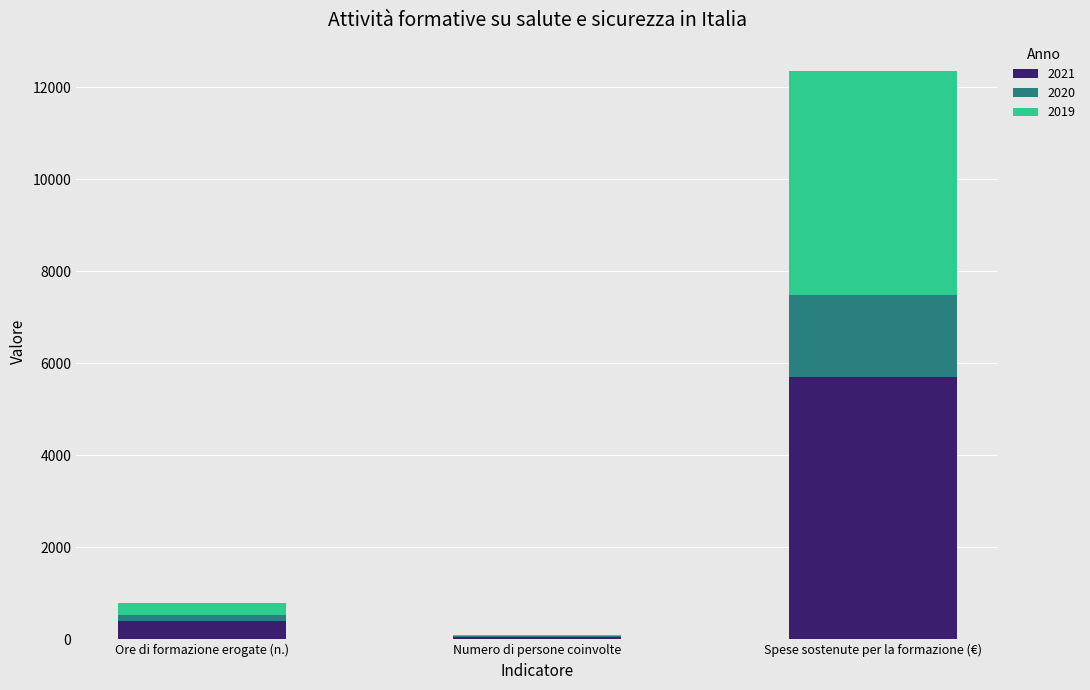

Is it true that 2021 equals 5704 at Spese sostenute per la formazione (€)?

True